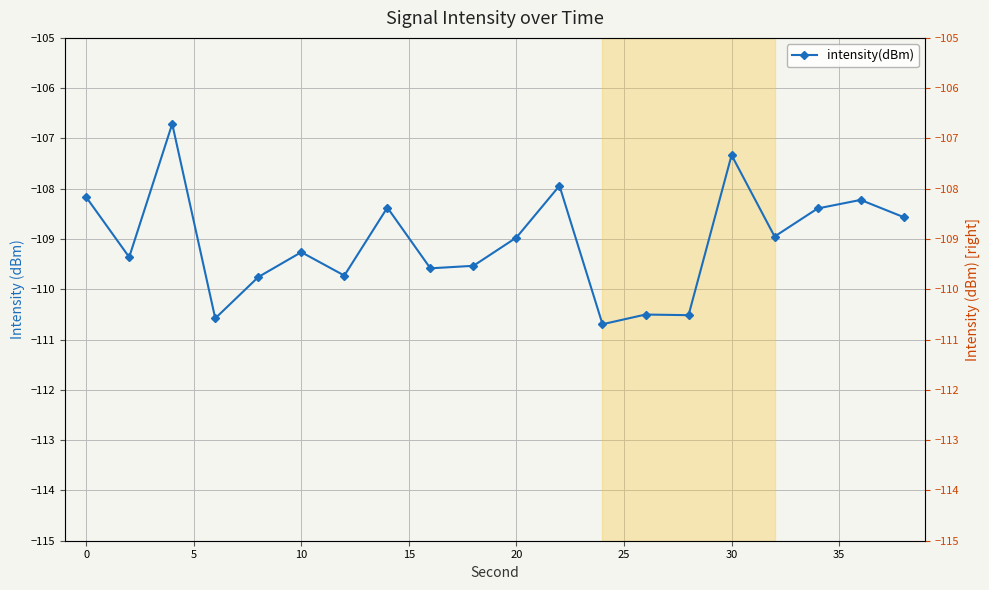

Reading left to right, transcribe all the data shown in this chart.

-108.2	-109.4	-106.7	-110.6	-109.8	-109.3	-109.7	-108.4	-109.6	-109.5	-109.0	-107.9	-110.7	-110.5	-110.5	-107.3	-109.0	-108.4	-108.2	-108.6